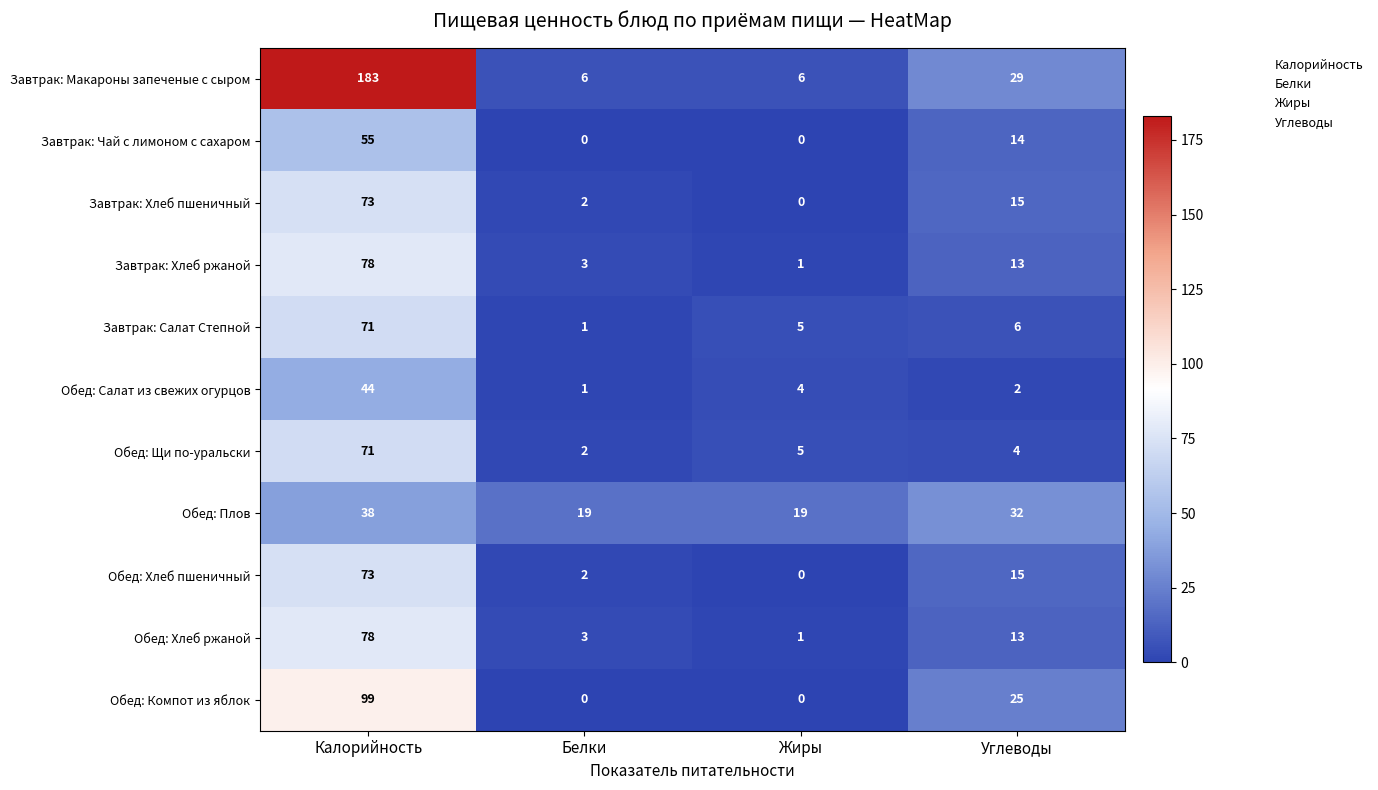

Which series has the largest total across all categories?

Завтрак: Макароны запеченые с сыром